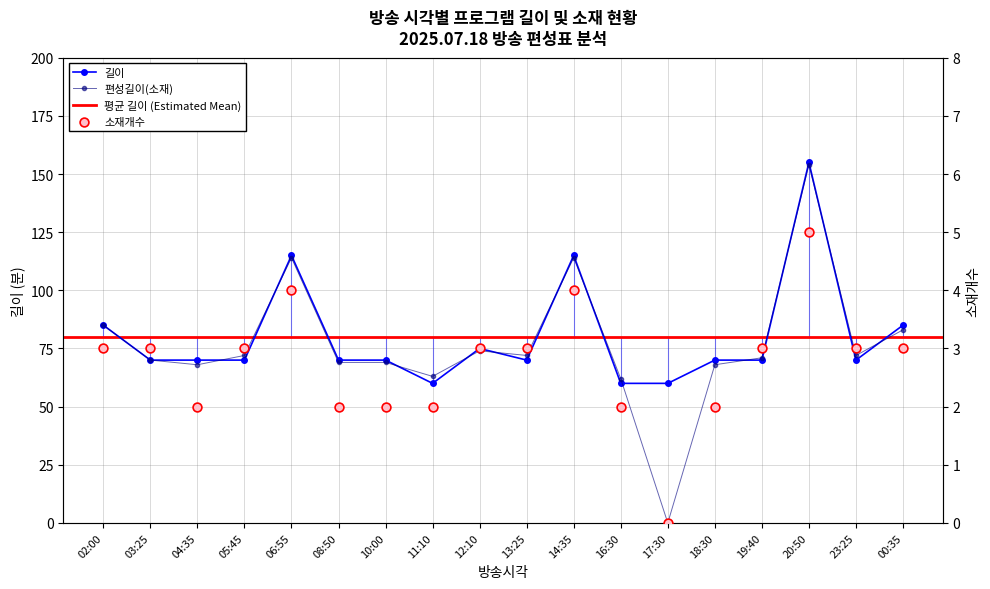

What is the total value across all series at 13:25?

145